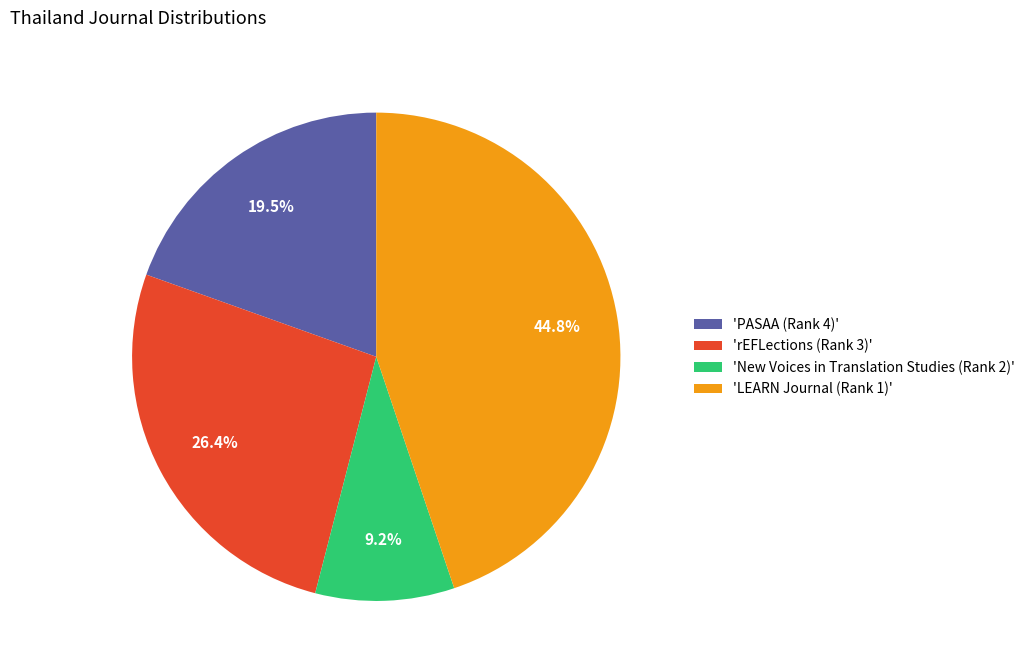

Does 'LEARN Journal (Rank 1)' represent more than half of the total?

No